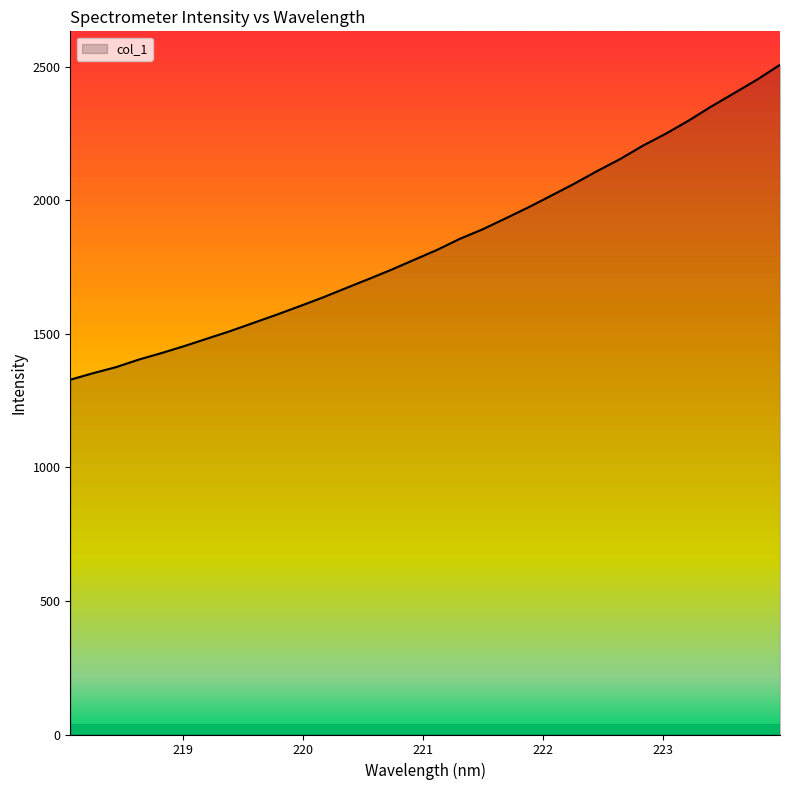

What is the maximum value shown in the chart?

2507.4